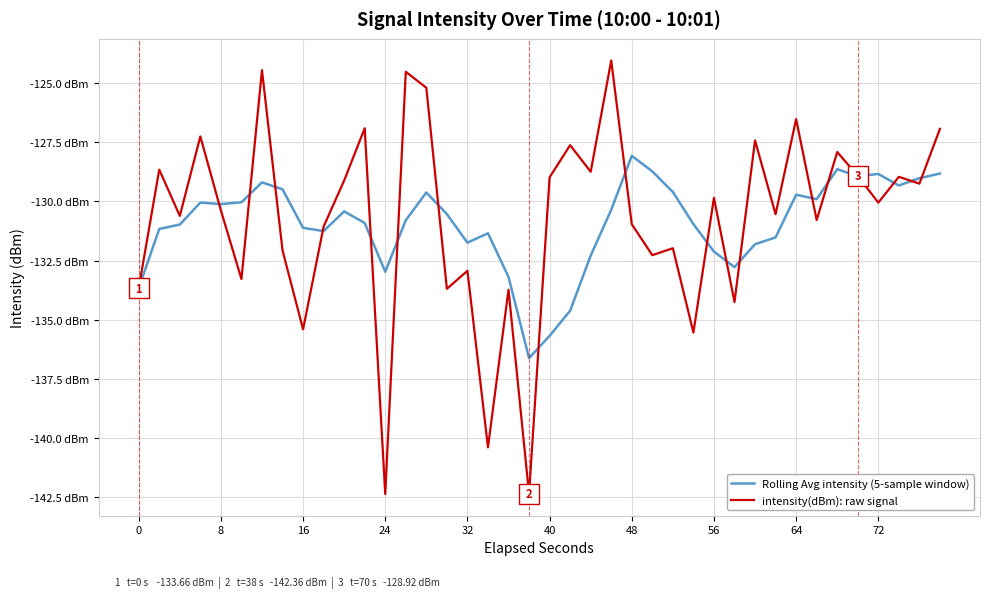

List the series in order of their overall mean, highest first.

intensity(dBm): raw signal, Rolling Avg intensity (5-sample window)